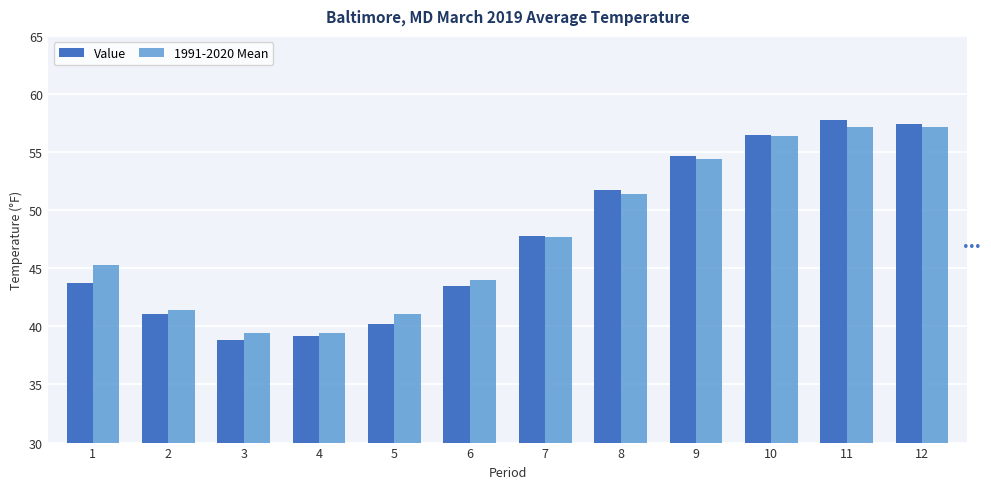

At 1, list the series in order from largest to smallest.

1991-2020 Mean, Value